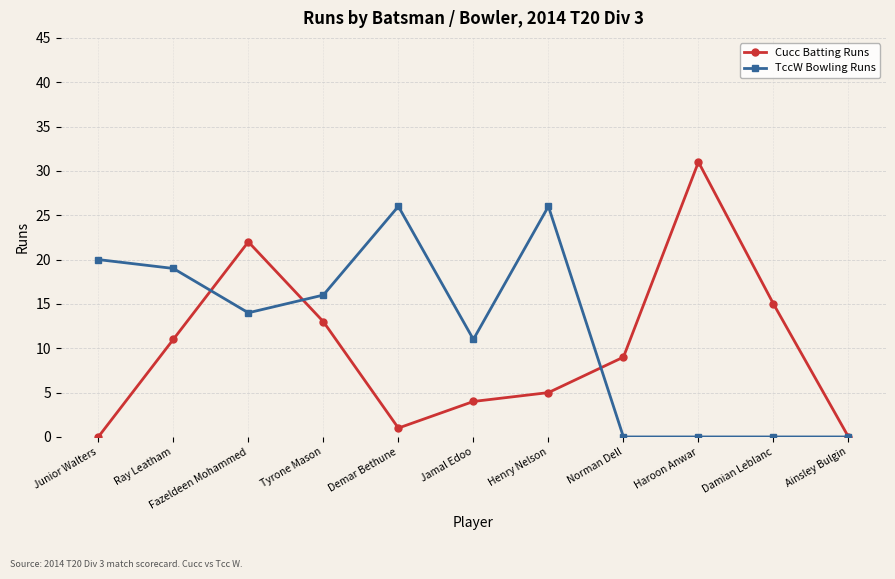

What is the value of the Cucc Batting Runs point at the 2nd from the left?

11